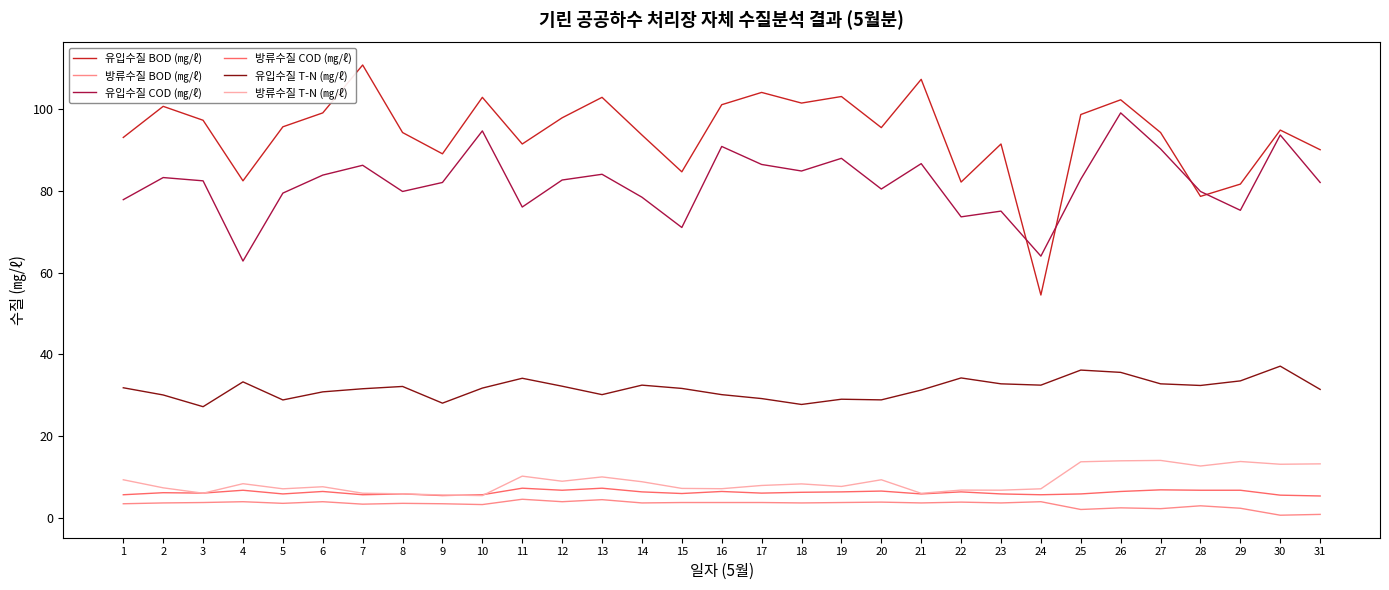

True or false: 방류수질 T-N (㎎/ℓ) and 유입수질 COD (㎎/ℓ) cross at least once.

False